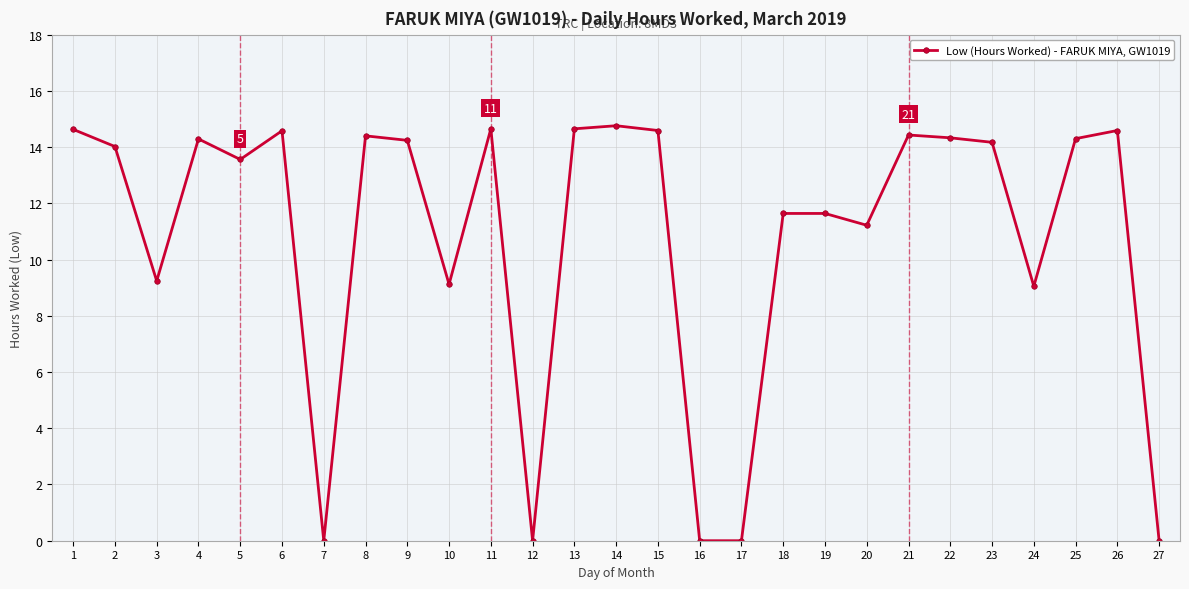

What is the ratio of the value at 10 to the value at 5?

0.7